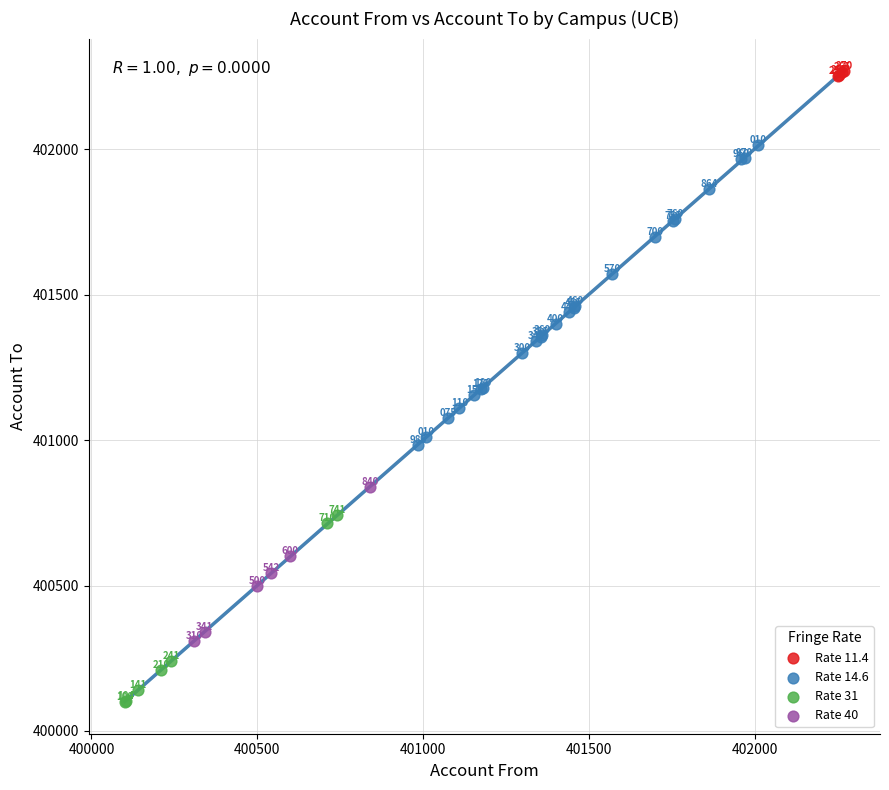

Which series contains the highest Y value?

Rate 11.4